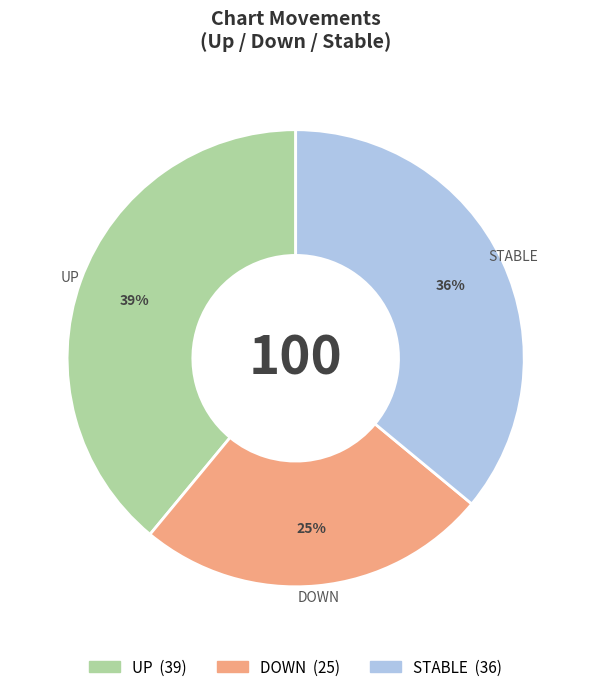

To the nearest percent, what is the difference between the largest and smallest slice percentages?

14%